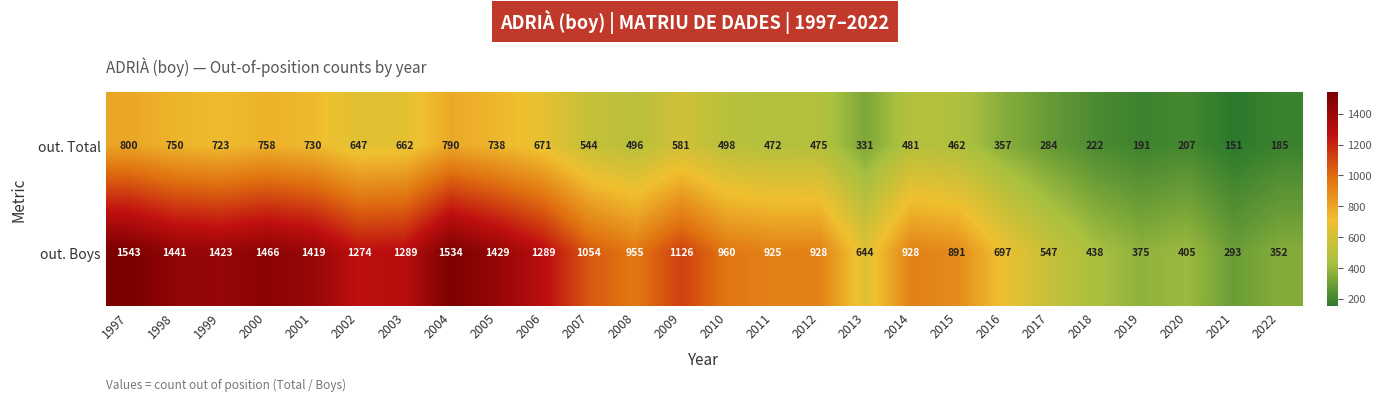

What is the sum of all out. Total values?

13206